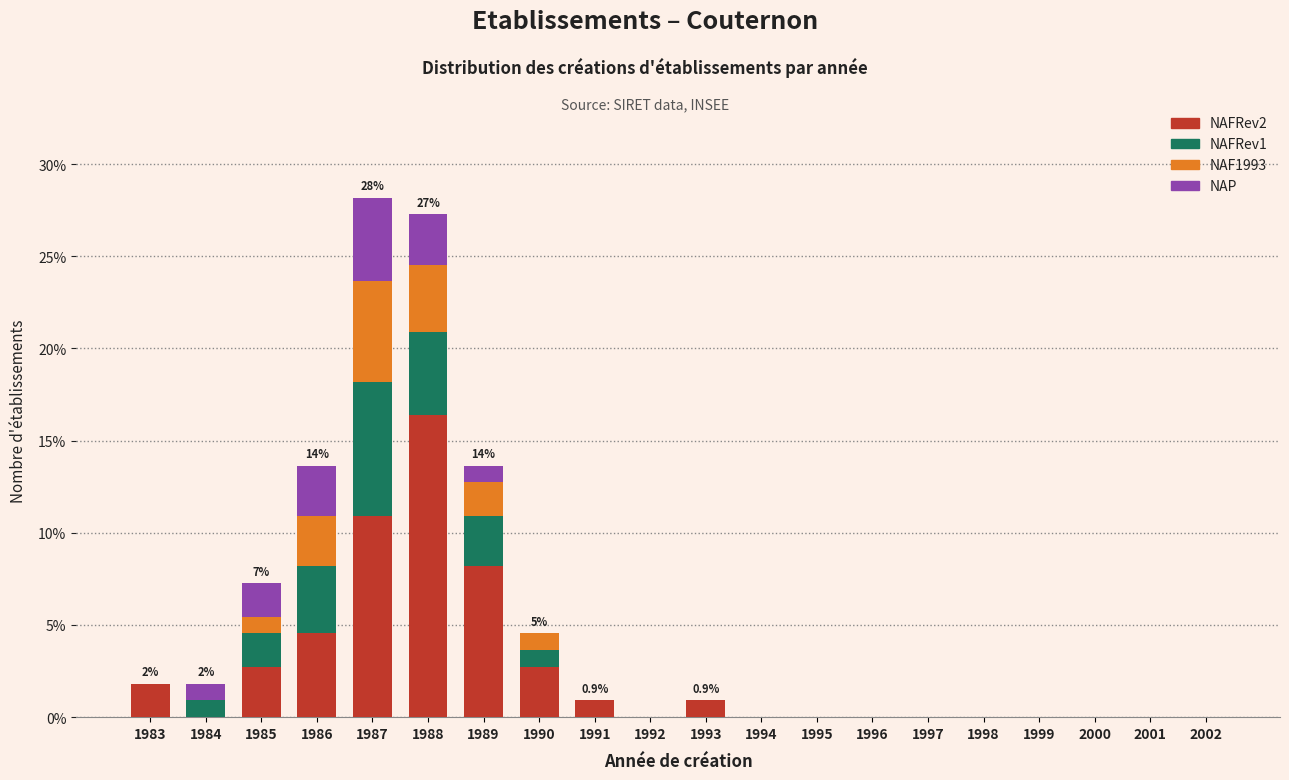

What is the total value across all series at 1989?

13.6